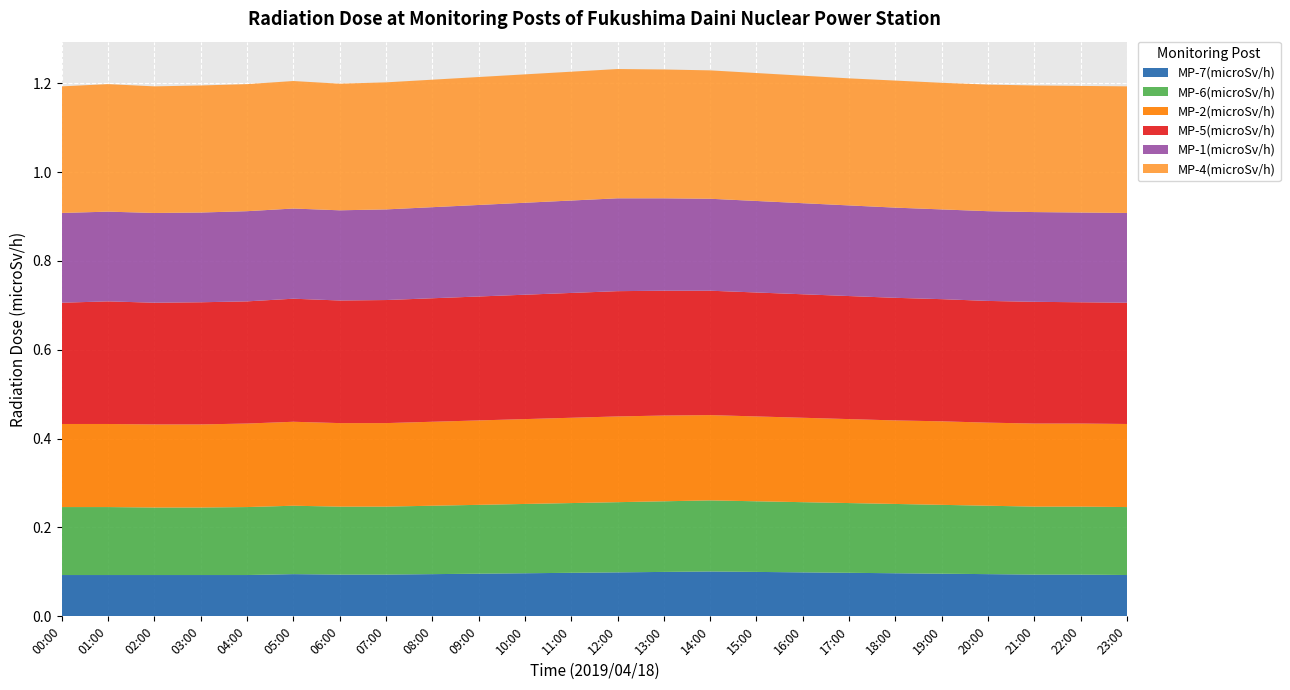

Reading left to right, transcribe all the data shown in this chart.

MP-7(microSv/h): 00:00=0.1	01:00=0.1	02:00=0.1	03:00=0.1	04:00=0.1	05:00=0.1	06:00=0.1	07:00=0.1	08:00=0.1	09:00=0.1	10:00=0.1	11:00=0.1	12:00=0.1	13:00=0.1	14:00=0.1	15:00=0.1	16:00=0.1	17:00=0.1	18:00=0.1	19:00=0.1	20:00=0.1	21:00=0.1	22:00=0.1	23:00=0.1
MP-6(microSv/h): 00:00=0.2	01:00=0.2	02:00=0.2	03:00=0.2	04:00=0.2	05:00=0.2	06:00=0.2	07:00=0.2	08:00=0.2	09:00=0.2	10:00=0.2	11:00=0.2	12:00=0.2	13:00=0.2	14:00=0.2	15:00=0.2	16:00=0.2	17:00=0.2	18:00=0.2	19:00=0.2	20:00=0.2	21:00=0.2	22:00=0.2	23:00=0.2
MP-2(microSv/h): 00:00=0.2	01:00=0.2	02:00=0.2	03:00=0.2	04:00=0.2	05:00=0.2	06:00=0.2	07:00=0.2	08:00=0.2	09:00=0.2	10:00=0.2	11:00=0.2	12:00=0.2	13:00=0.2	14:00=0.2	15:00=0.2	16:00=0.2	17:00=0.2	18:00=0.2	19:00=0.2	20:00=0.2	21:00=0.2	22:00=0.2	23:00=0.2
MP-5(microSv/h): 00:00=0.3	01:00=0.3	02:00=0.3	03:00=0.3	04:00=0.3	05:00=0.3	06:00=0.3	07:00=0.3	08:00=0.3	09:00=0.3	10:00=0.3	11:00=0.3	12:00=0.3	13:00=0.3	14:00=0.3	15:00=0.3	16:00=0.3	17:00=0.3	18:00=0.3	19:00=0.3	20:00=0.3	21:00=0.3	22:00=0.3	23:00=0.3
MP-1(microSv/h): 00:00=0.2	01:00=0.2	02:00=0.2	03:00=0.2	04:00=0.2	05:00=0.2	06:00=0.2	07:00=0.2	08:00=0.2	09:00=0.2	10:00=0.2	11:00=0.2	12:00=0.2	13:00=0.2	14:00=0.2	15:00=0.2	16:00=0.2	17:00=0.2	18:00=0.2	19:00=0.2	20:00=0.2	21:00=0.2	22:00=0.2	23:00=0.2
MP-4(microSv/h): 00:00=0.3	01:00=0.3	02:00=0.3	03:00=0.3	04:00=0.3	05:00=0.3	06:00=0.3	07:00=0.3	08:00=0.3	09:00=0.3	10:00=0.3	11:00=0.3	12:00=0.3	13:00=0.3	14:00=0.3	15:00=0.3	16:00=0.3	17:00=0.3	18:00=0.3	19:00=0.3	20:00=0.3	21:00=0.3	22:00=0.3	23:00=0.3